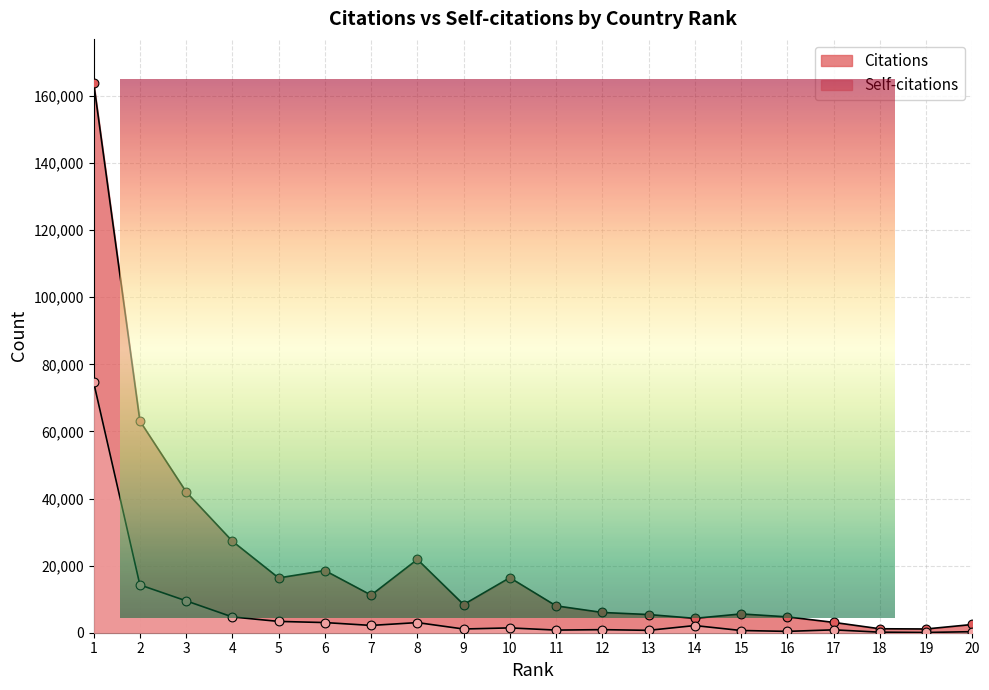

What is the total value across all series at 1?

238514